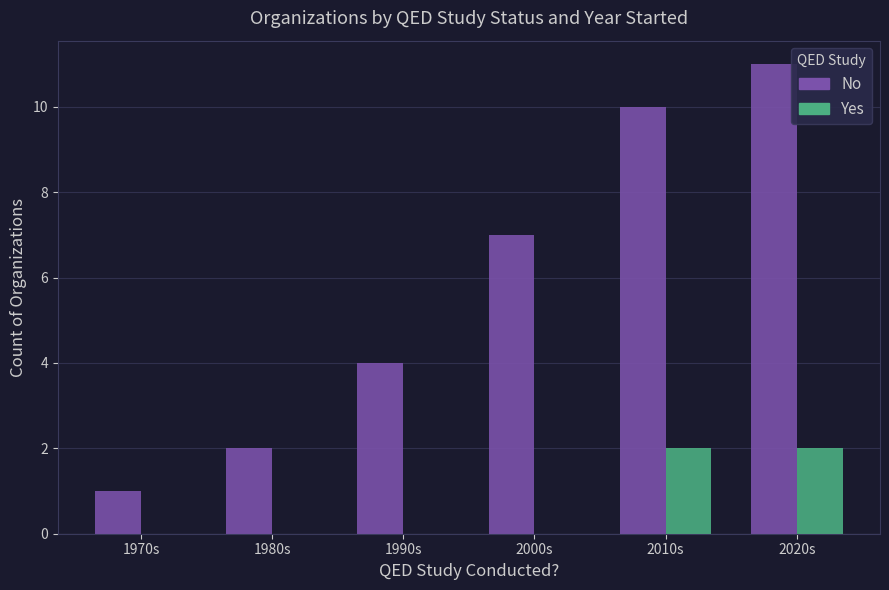

At which label is No closest to 6?

2000s